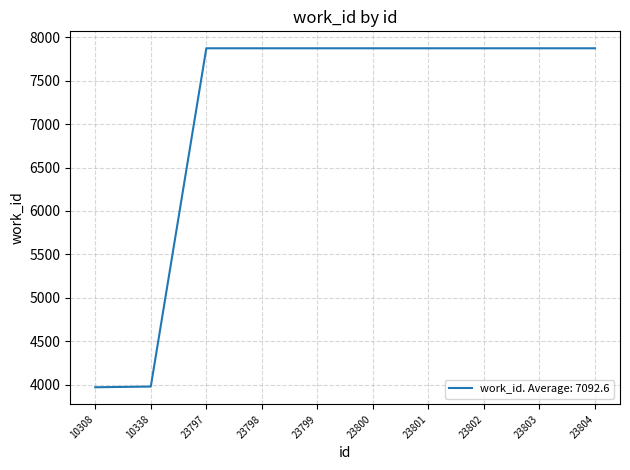

What is the difference between the maximum and minimum values?

3901